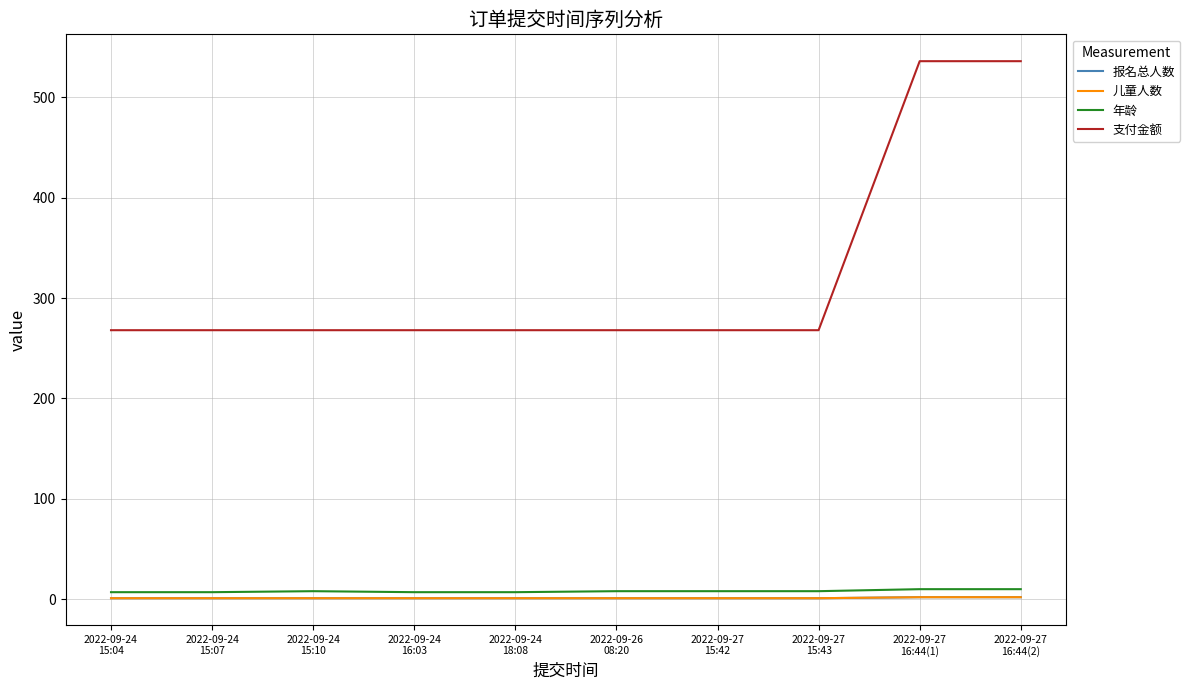

What is the label of the 2nd point from the left?

2022-09-24
15:07